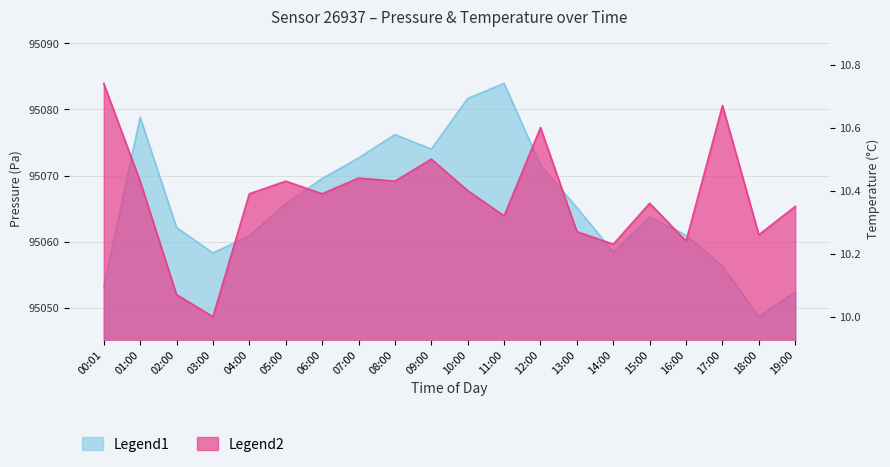

At how many categories does at least one series exceed 41178?

20